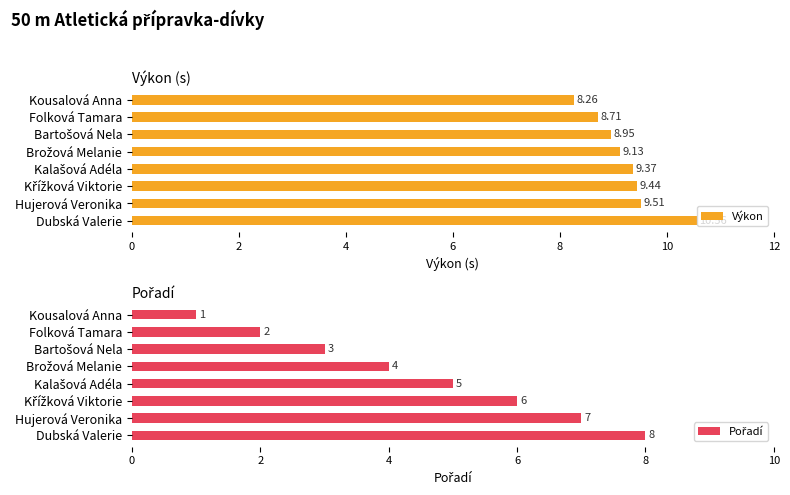

Rank the series by their average value, from highest to lowest.

Výkon, Pořadí